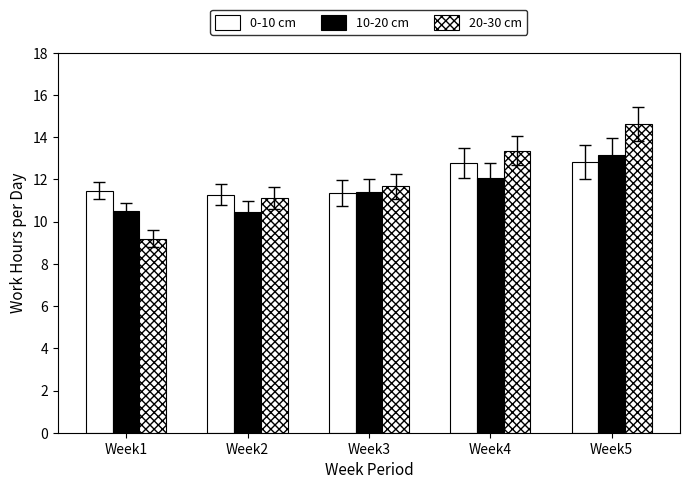

Reading left to right, what are all the values shown in this chart?

0-10 cm: 11.5	11.3	11.3	12.8	12.8
10-20 cm: 10.5	10.5	11.4	12.1	13.2
20-30 cm: 9.2	11.1	11.7	13.4	14.6